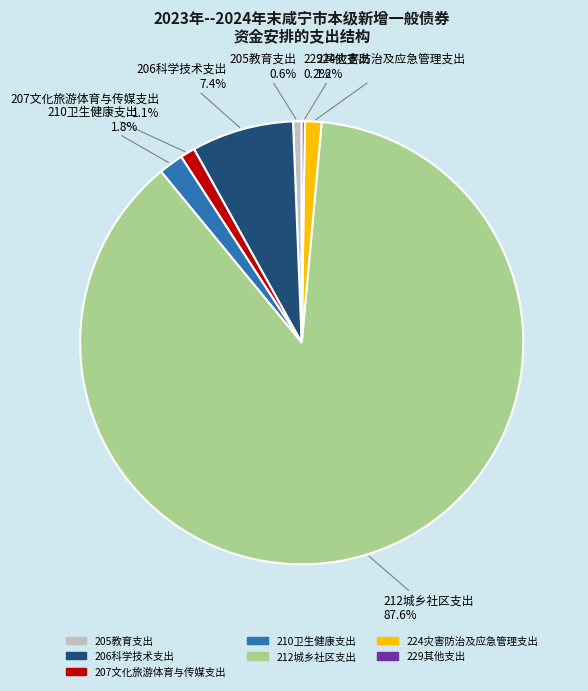

To the nearest percent, what percentage of the pie is 224灾害防治及应急管理支出?

1%